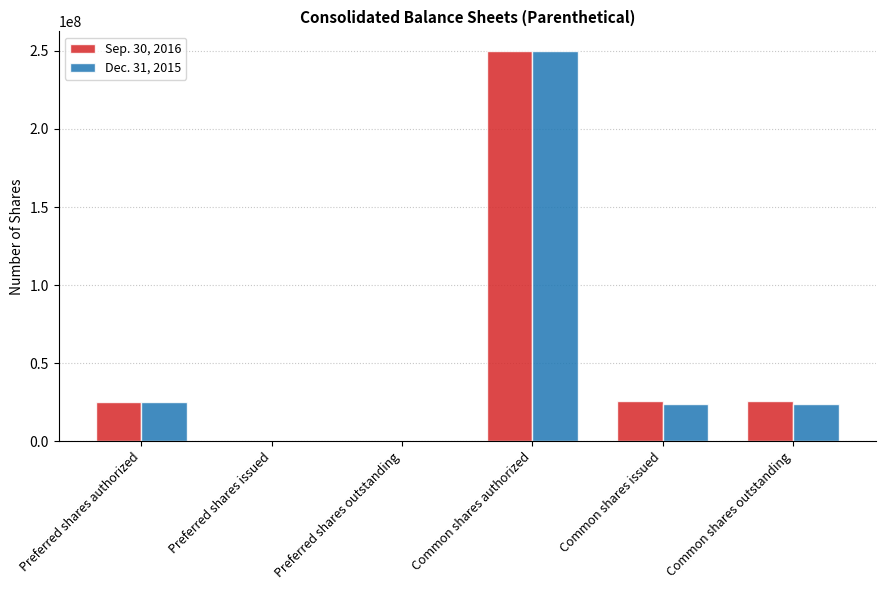

What is the difference between the Sep. 30, 2016 values at Common shares authorized and Common shares issued?

224127522